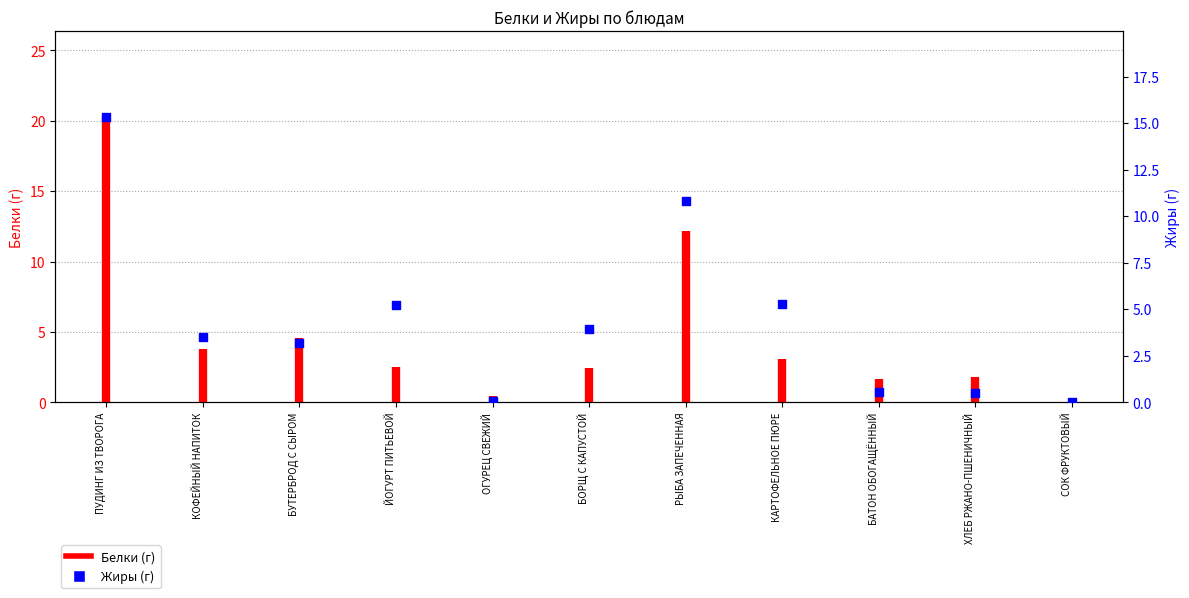

Which series reaches the minimum Y coordinate?

Белки